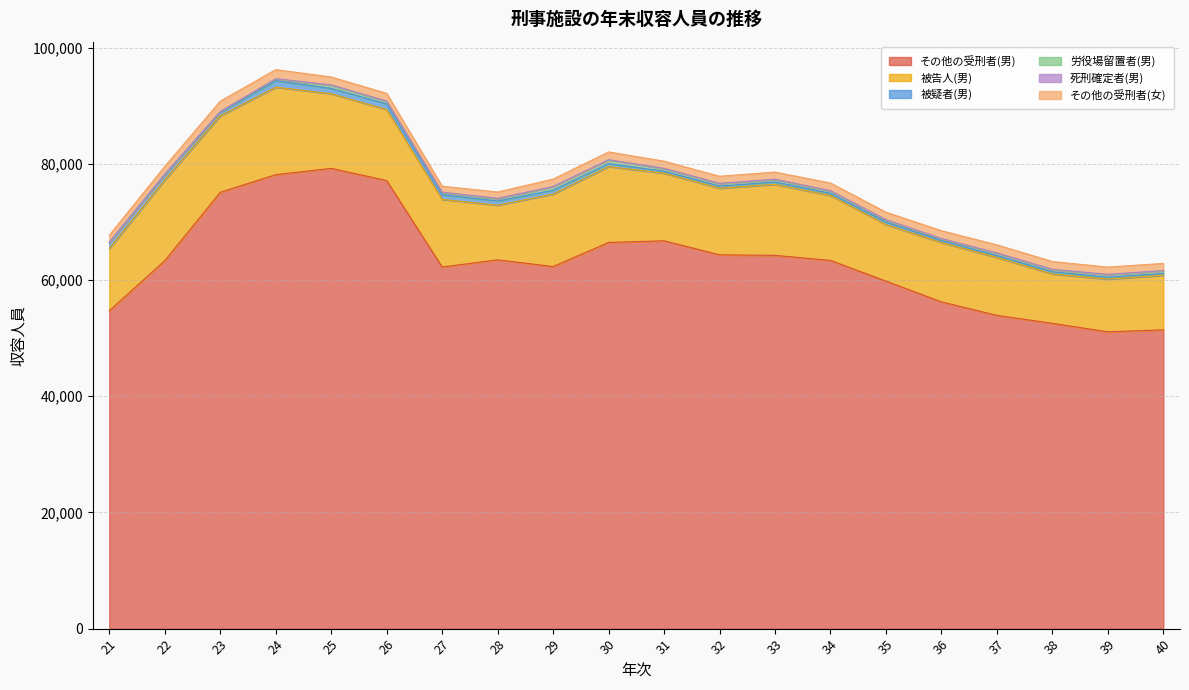

Rank the series at 25 from highest to lowest value.

その他の受刑者(男), 被告人(男), その他の受刑者(女), 被疑者(男), 労役場留置者(男), 死刑確定者(男)